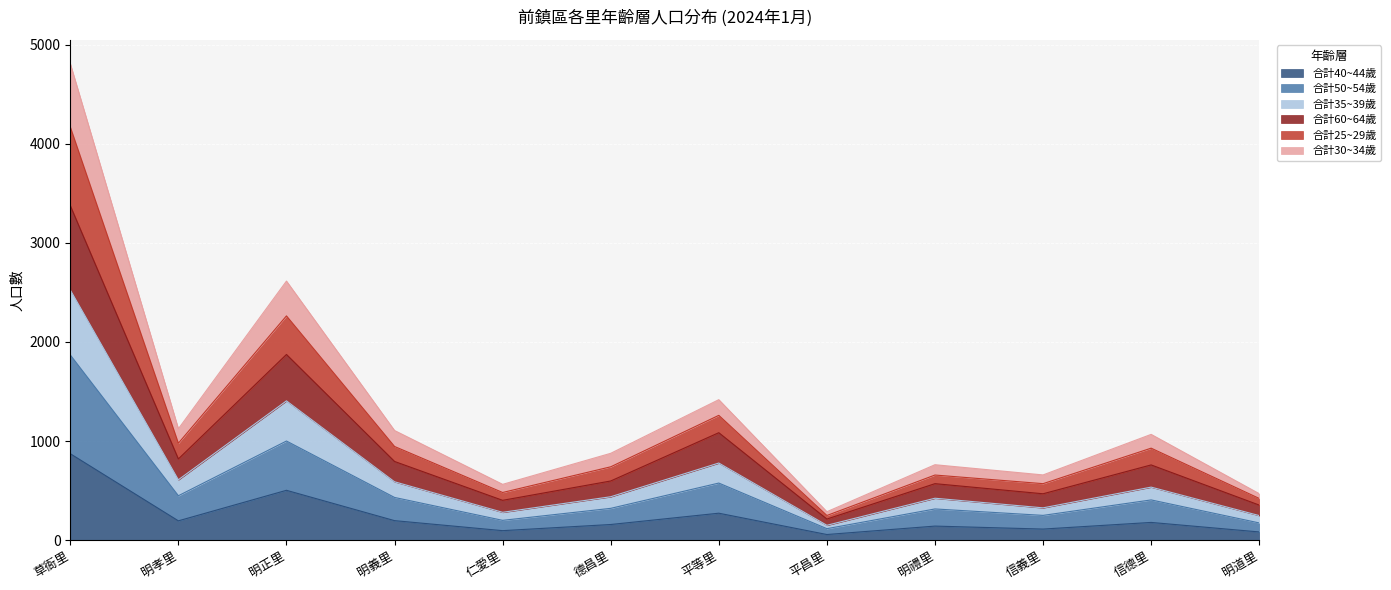

Where is the first local minimum for 合計30~34歲?

明孝里